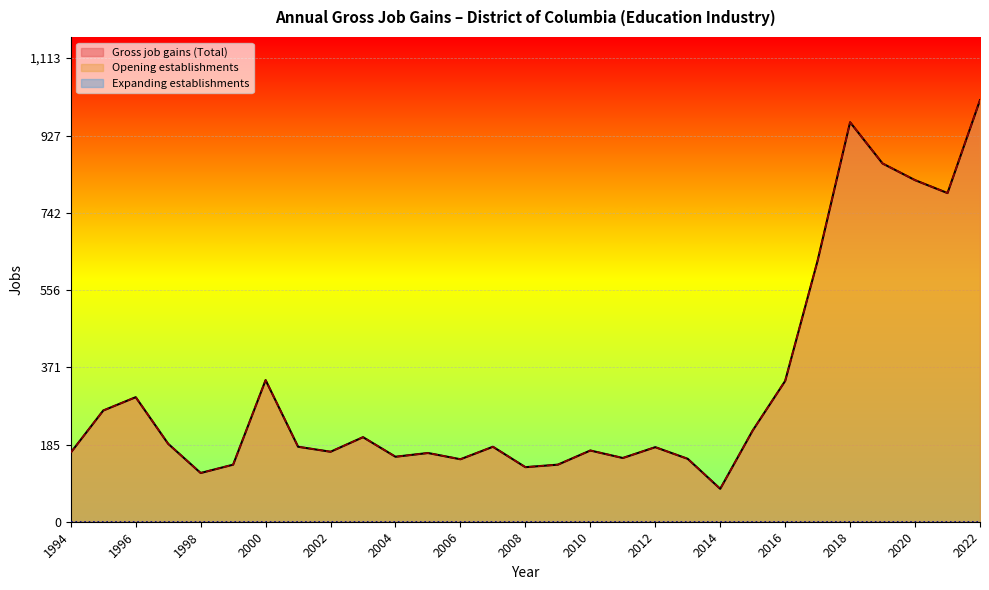

Which category has the highest value in the Gross job gains (Total) series?

2022